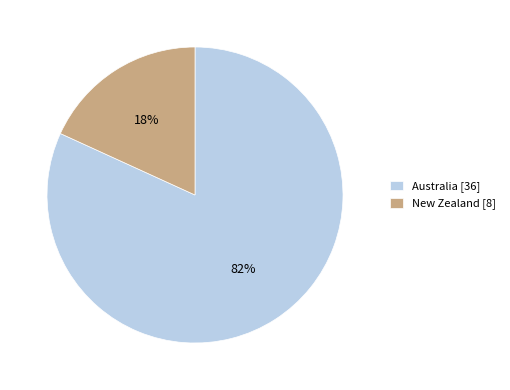

To the nearest percent, what portion does New Zealand represent?

18%